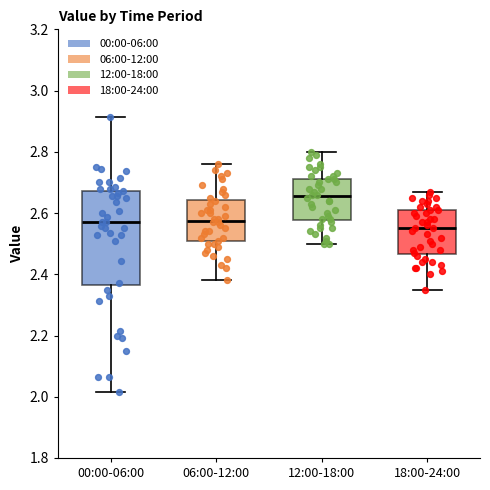

Which box's median line is the highest?

12:00-18:00